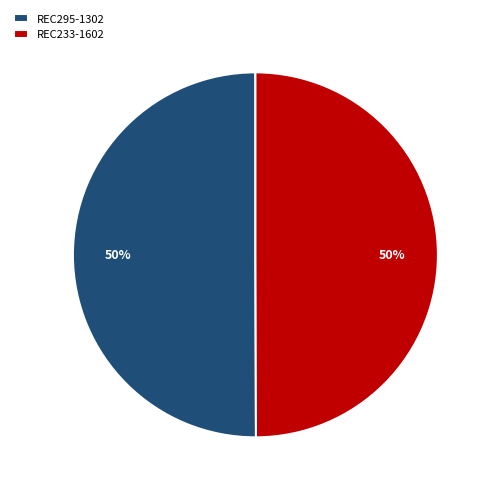

Approximately how many times larger is the value at REC295-1302 compared to REC233-1602?

1.0